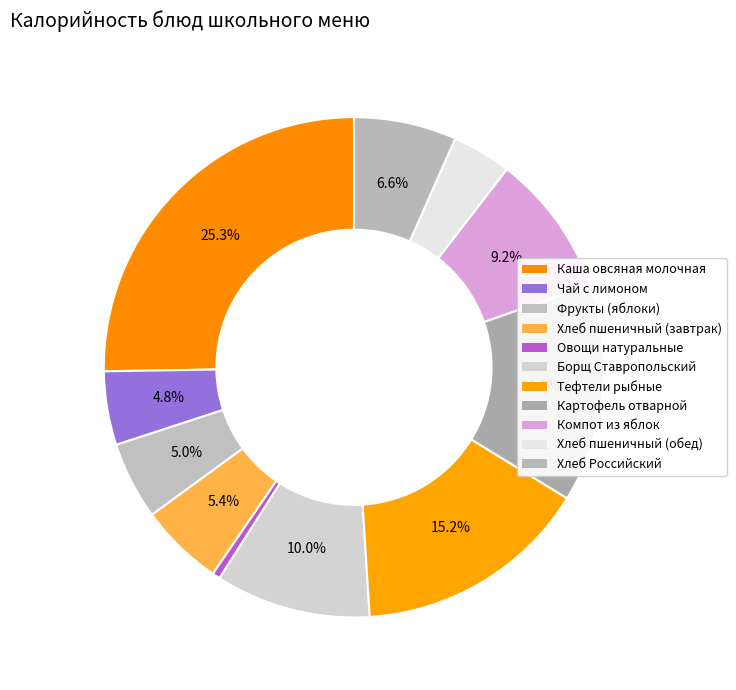

Count the number of slices in the pie.

11